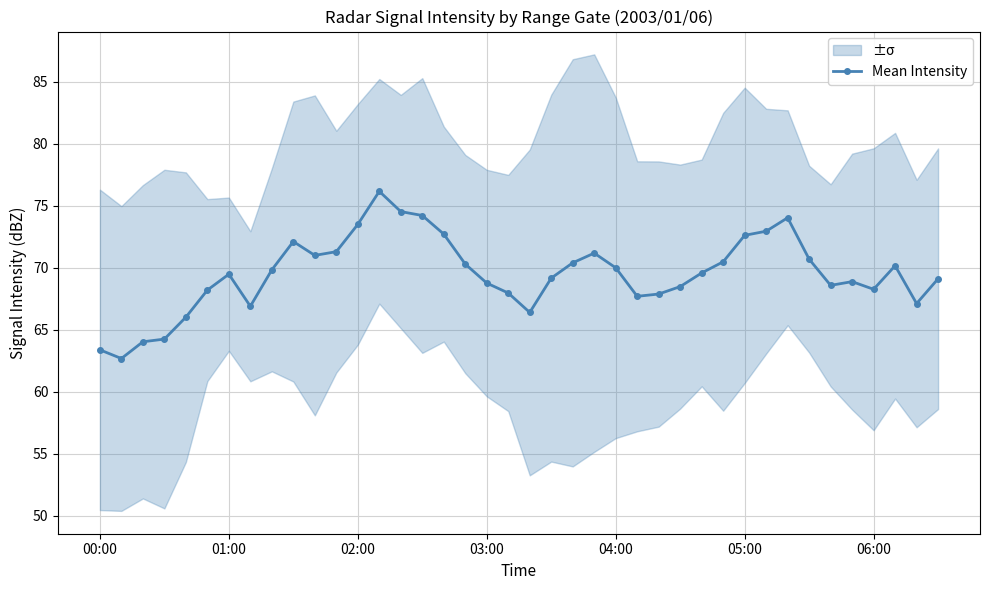

Is it true that the value at 11 is 18.7?

False